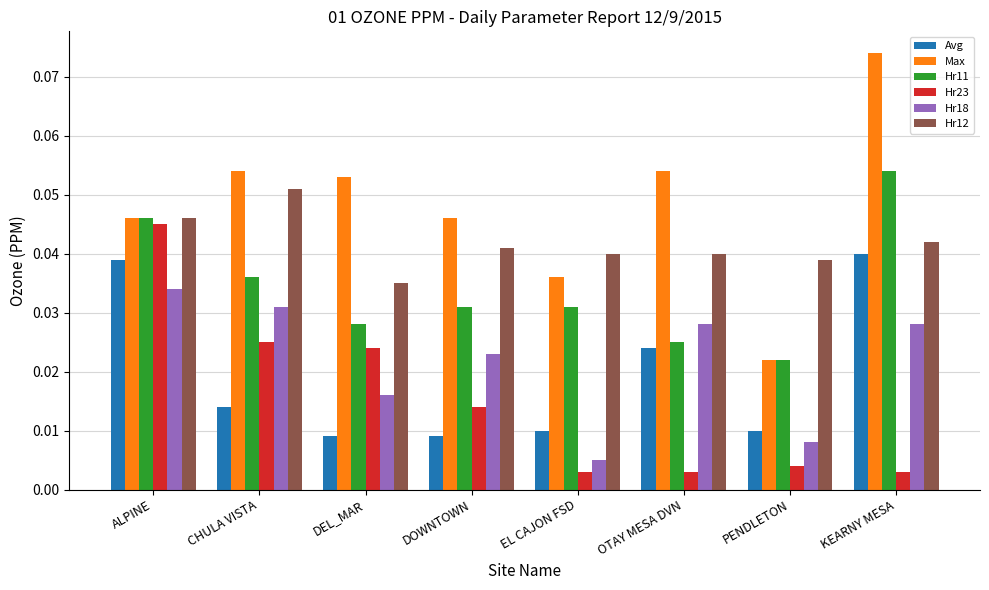

Which series changed the most between ALPINE and EL CAJON FSD?

Hr23